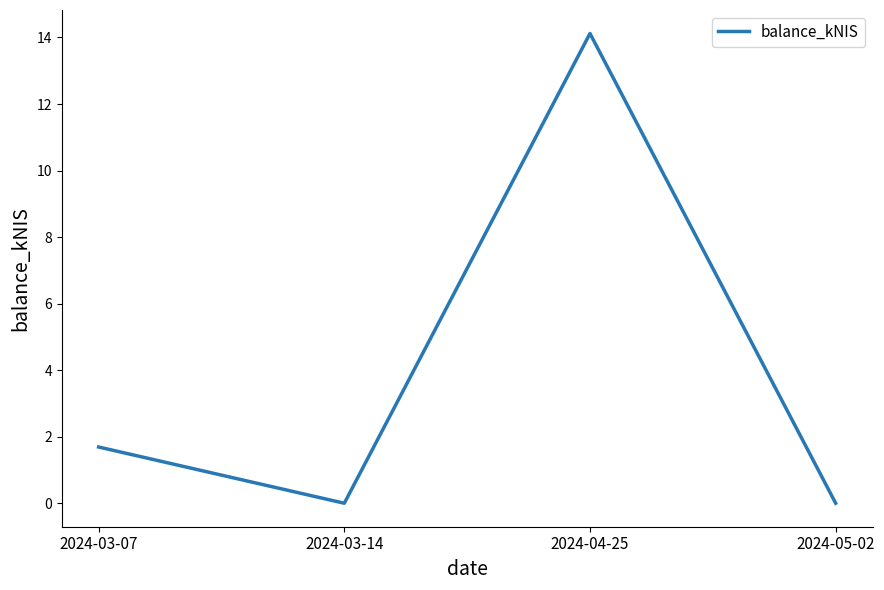

True or false: there are more than 0 points higher than both neighbors.

True